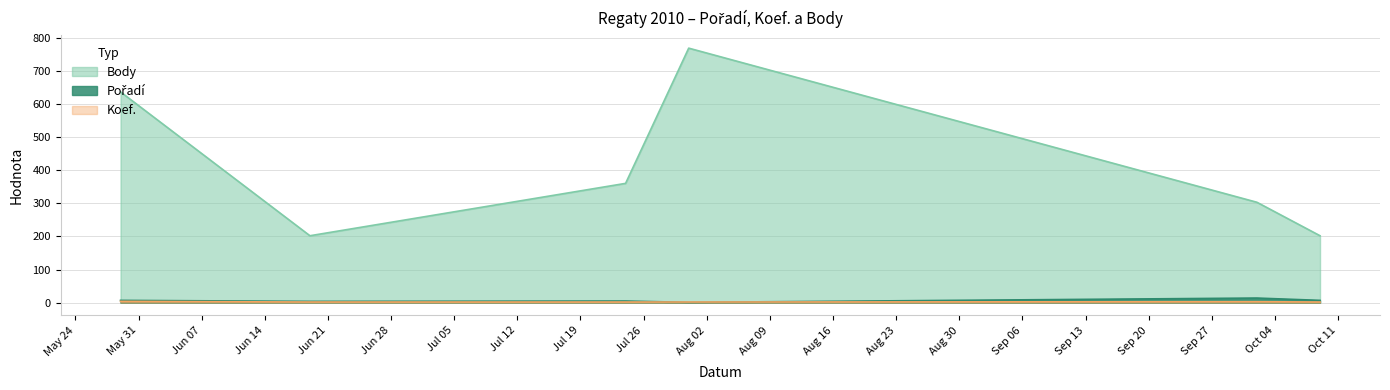

Which series has the largest range (max minus min)?

Body